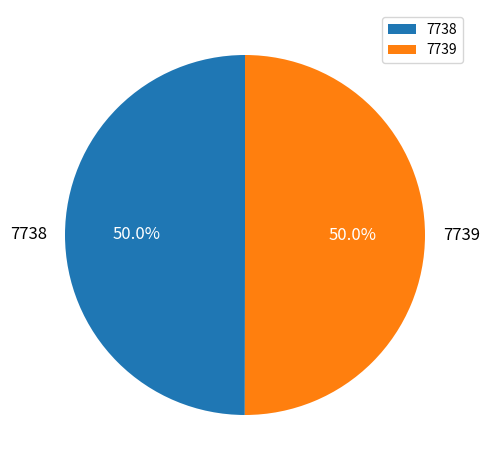

What is the ratio of the value at 7738 to the value at 7739?

1.0